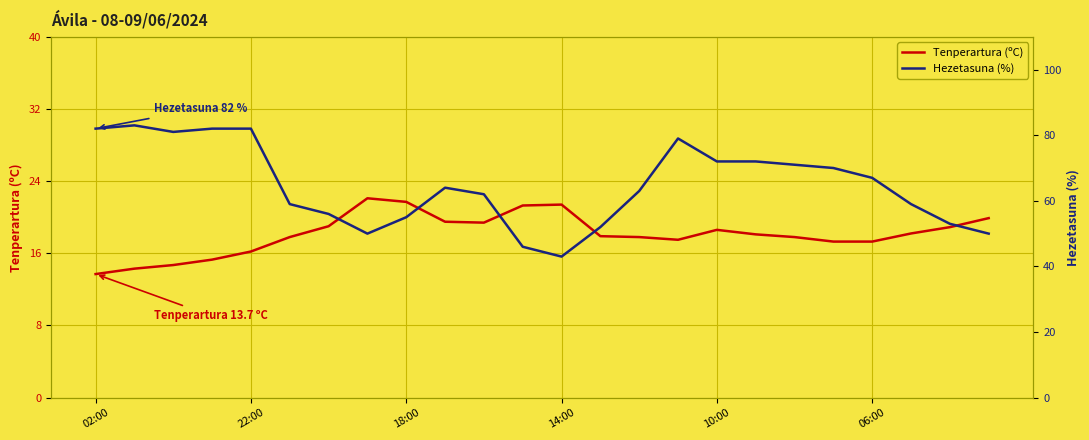

At 9, list the series in order from smallest to largest.

Tenperartura (ºC), Hezetasuna (%)